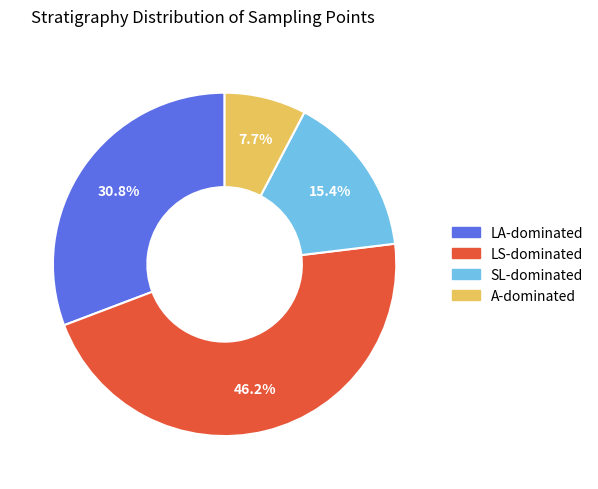

Is there any slice that represents more than half of the pie?

No